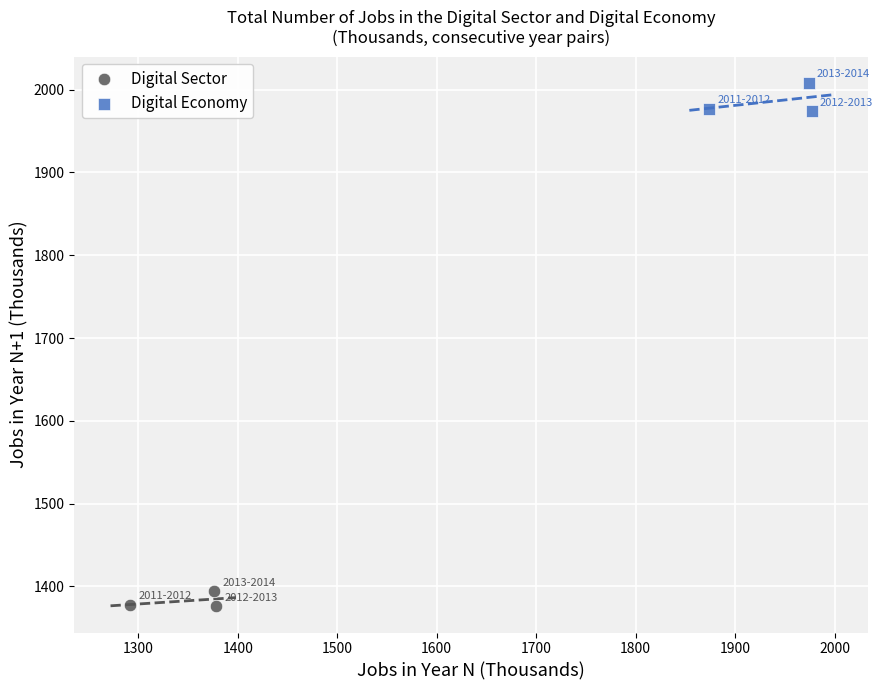

What are all the series names shown in the legend?

Digital Sector, Digital Economy